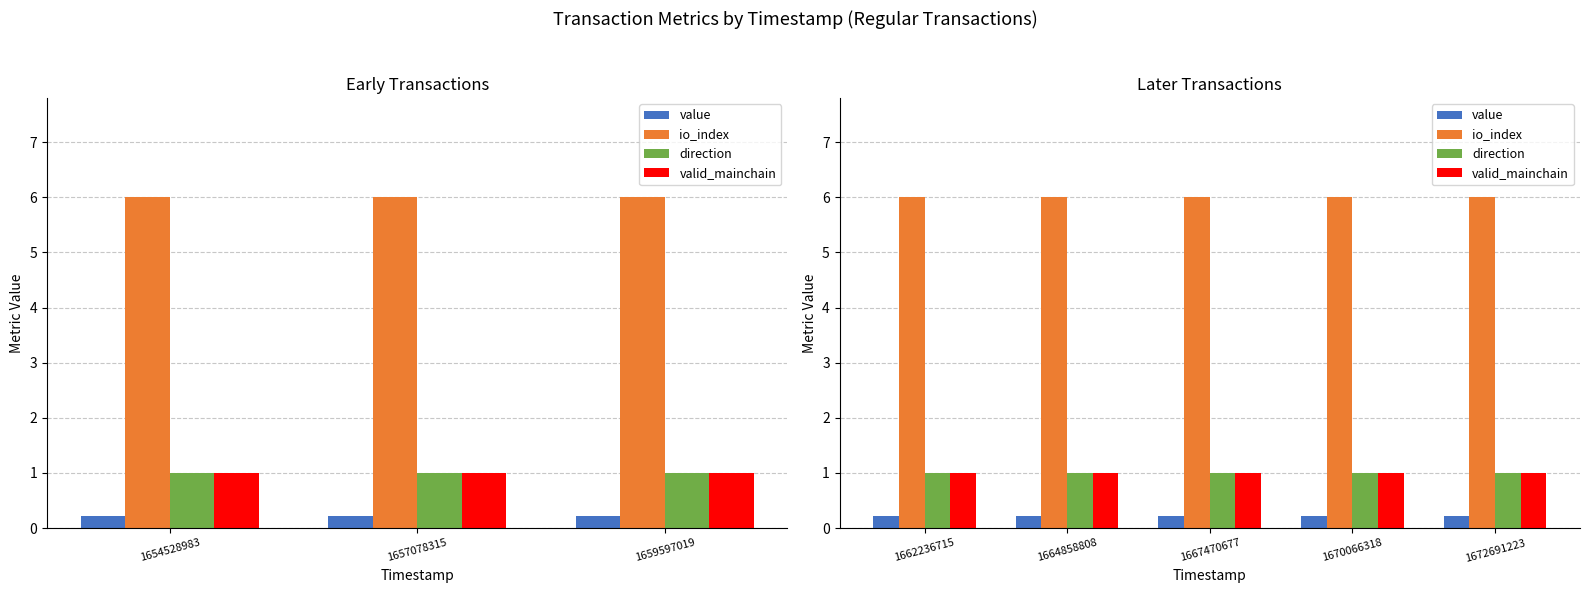

What is the value of the direction bar at the 3rd from the left?

1.0